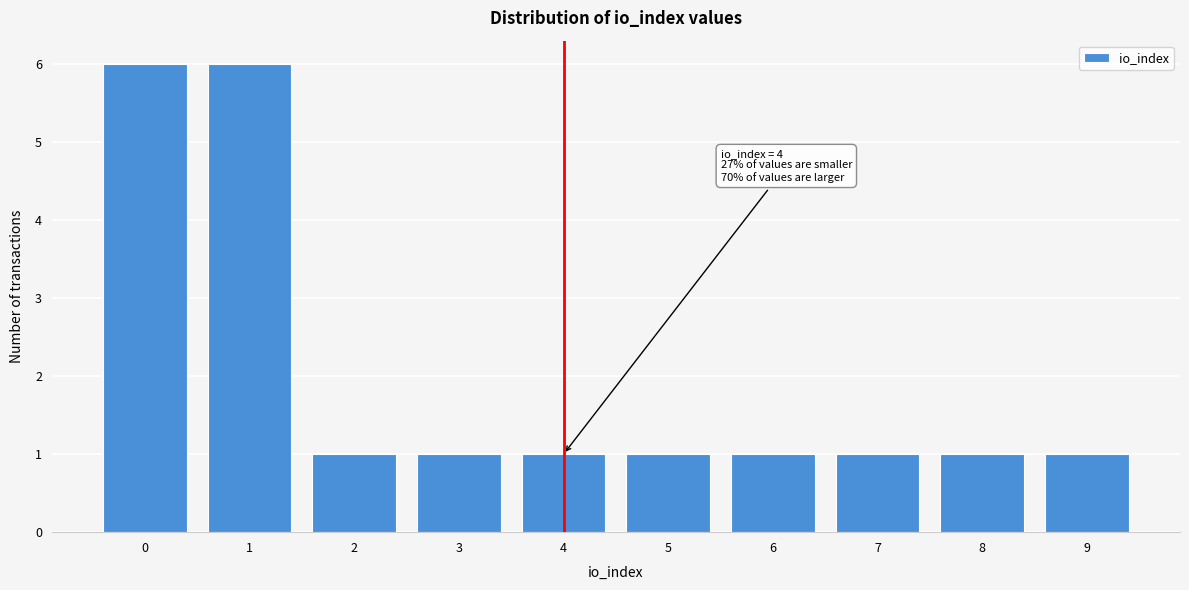

Reading right to left, list all the values displayed in this chart.

9=1	8=1	7=1	6=1	5=1	4=1	3=1	2=1	1=6	0=6